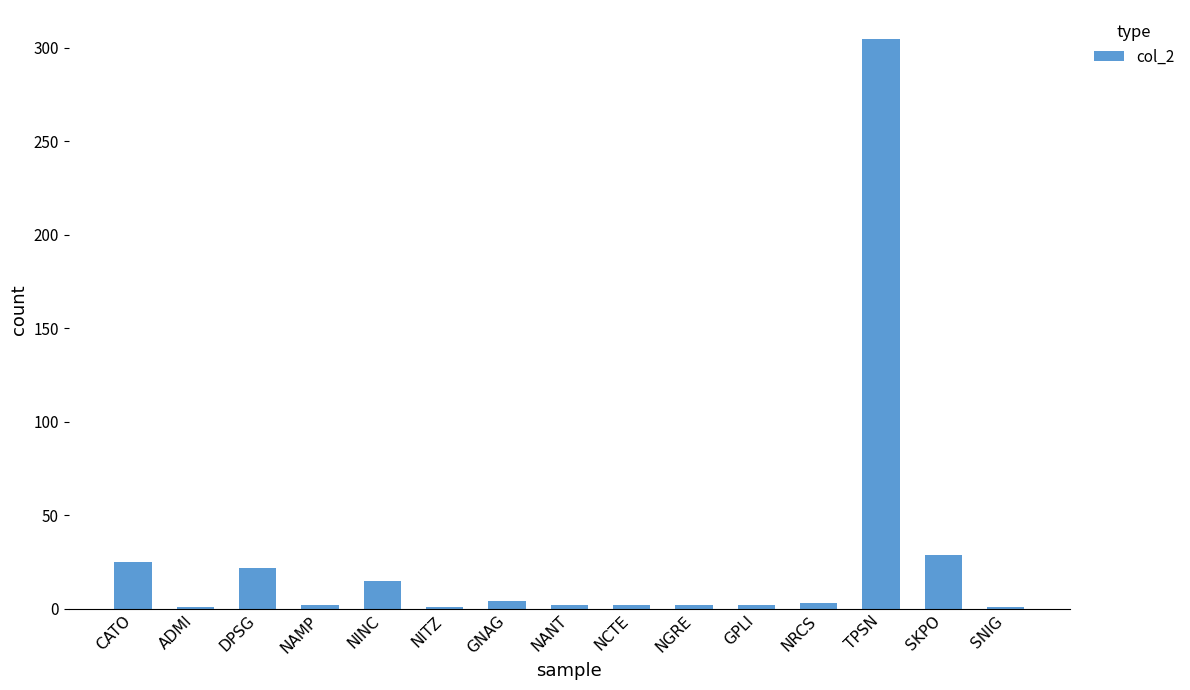

How many bars are there in total?

15